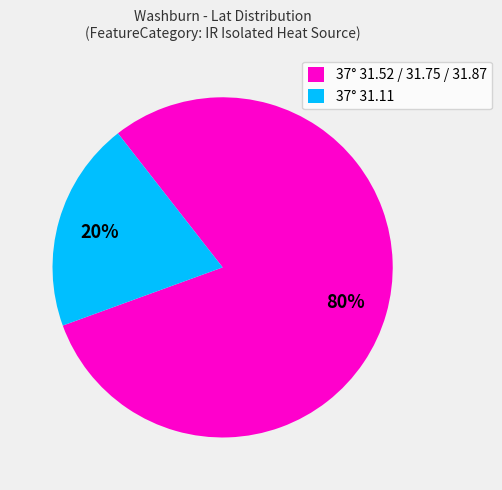

Which category accounts for the majority?

37° 31.52 / 31.75 / 31.87